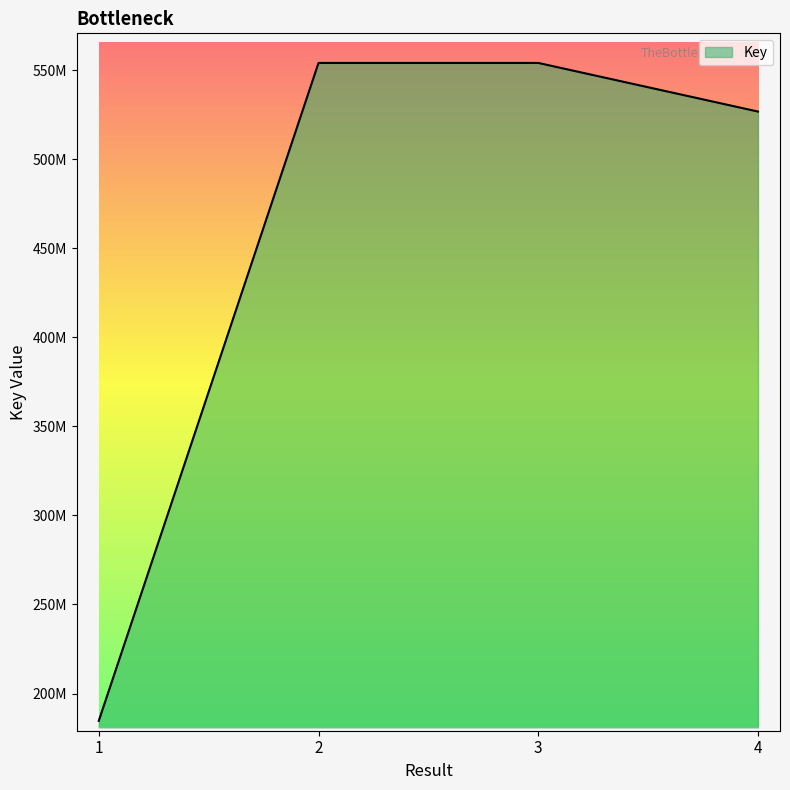

Rank the categories by value from highest to lowest.

3, 2, 4, 1